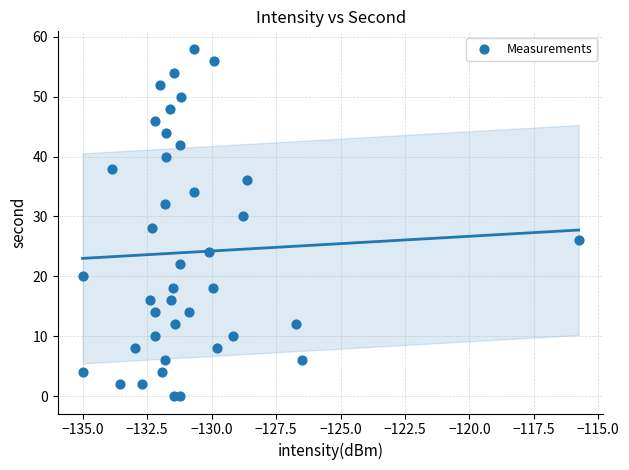

What is the range of Y values (max minus min)?

58